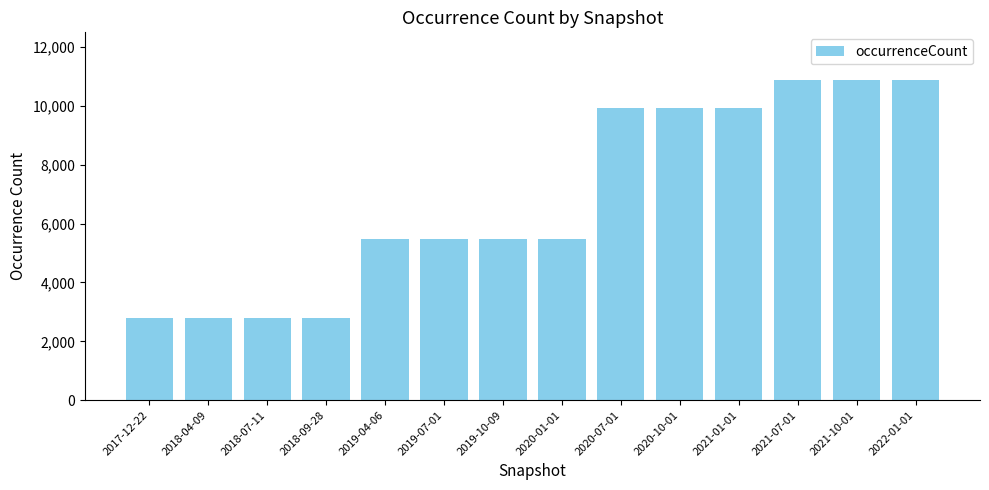

What is the value of the 7th bar from the left?

5488